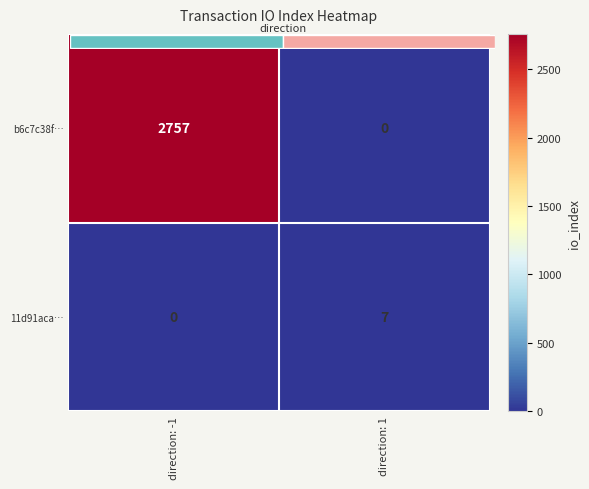

Which series changed the most between direction: -1 and direction: 1?

b6c7c38f…